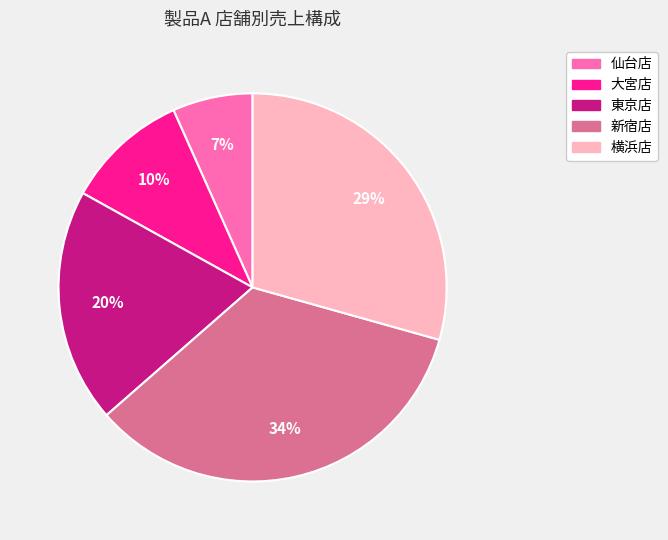

To the nearest percent, what is the average slice percentage?

20%